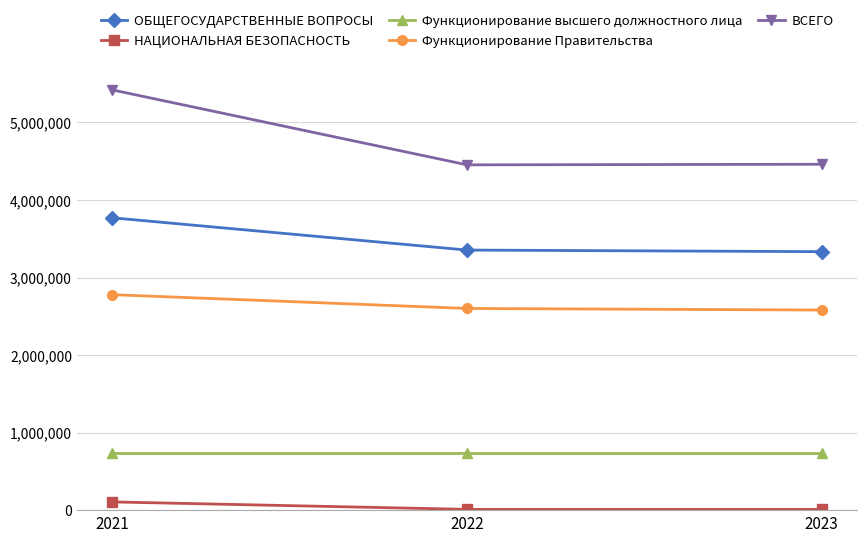

At 2021, list the series in order from smallest to largest.

НАЦИОНАЛЬНАЯ БЕЗОПАСНОСТЬ, Функционирование высшего должностного лица, Функционирование Правительства, ОБЩЕГОСУДАРСТВЕННЫЕ ВОПРОСЫ, ВСЕГО